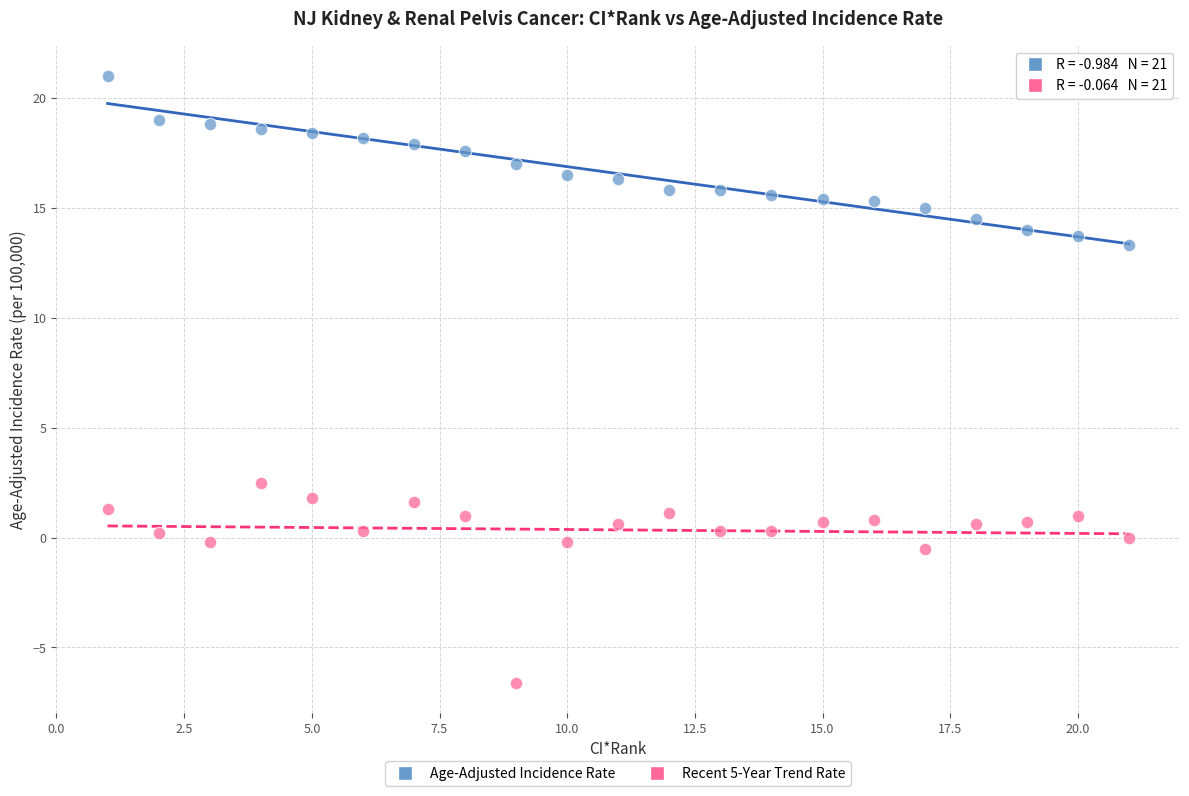

What are all the series names shown in the legend?

Age-Adjusted Incidence Rate, Recent 5-Year Trend Rate